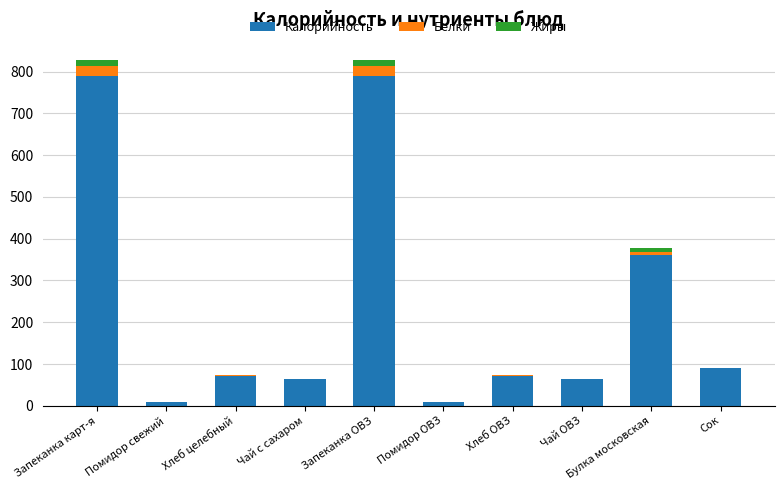

At which label is Калорийность closest to 398?

Булка московская